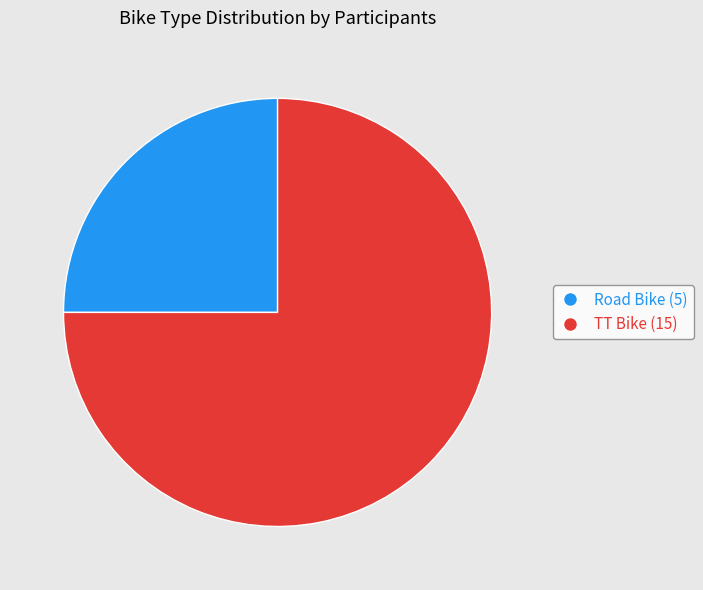

Count the number of slices in the pie.

2